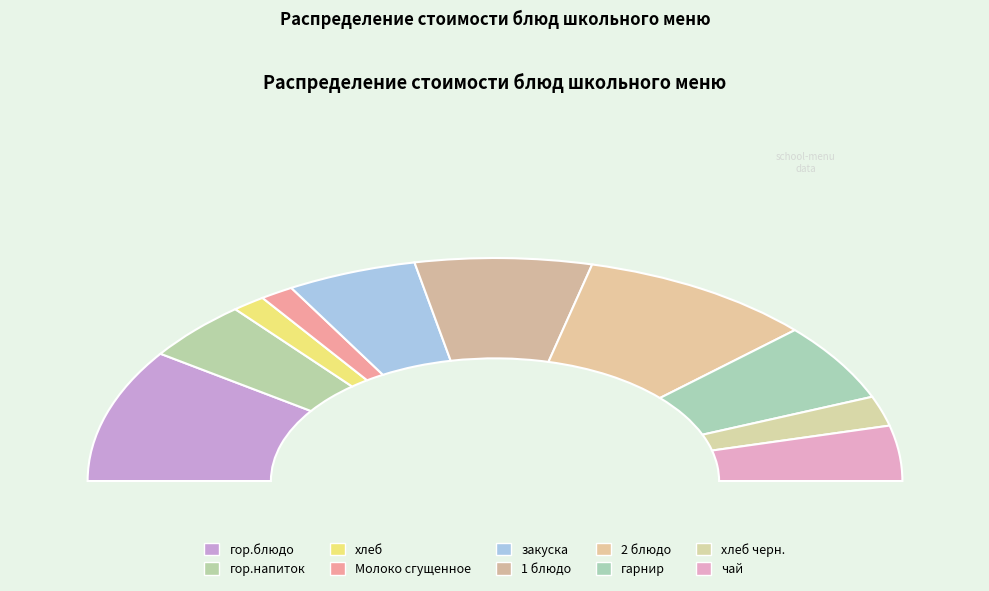

Is гор.блюдо the majority of the pie?

No